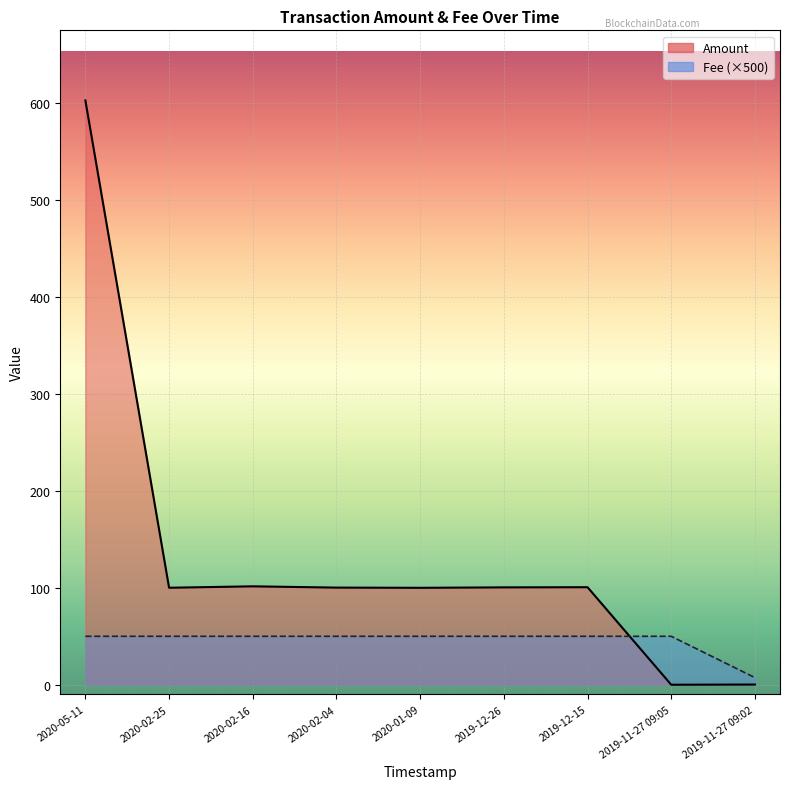

What is the sum of the Fee values at 2019-12-26 and 2019-11-27 09:02?

57.4